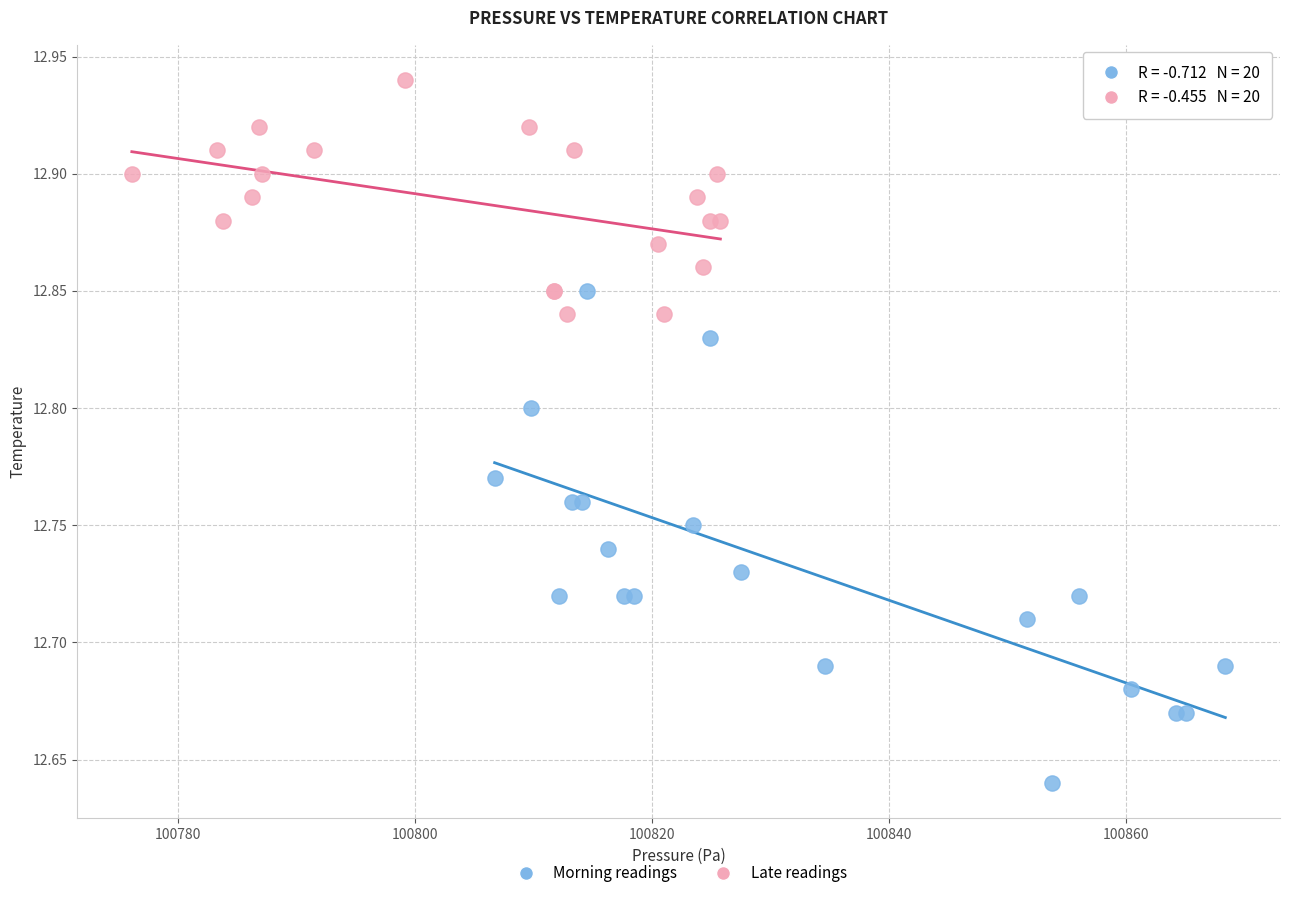

Which series reaches the minimum Y coordinate?

Morning readings